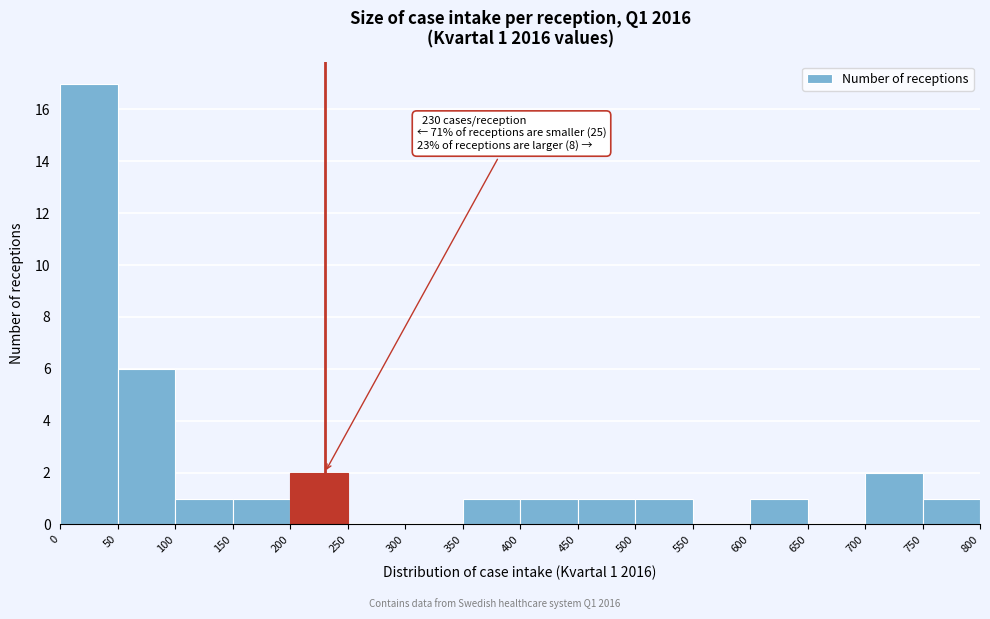

Which range on the x-axis has the tallest bar?

0 to 50